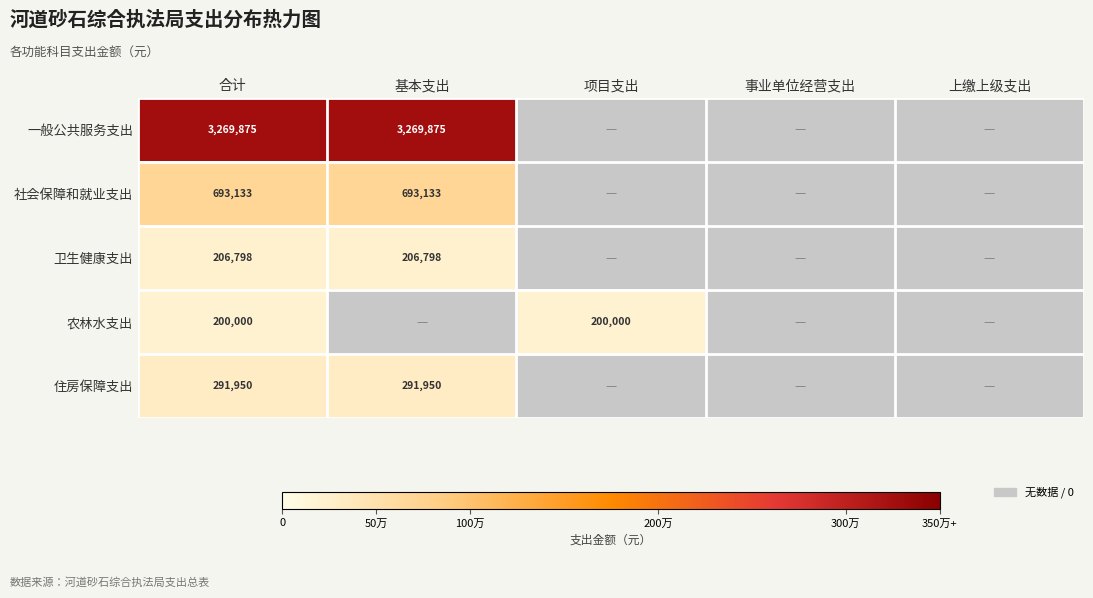

Is it true that 一般公共服务支出 equals 3269875 at 合计?

True